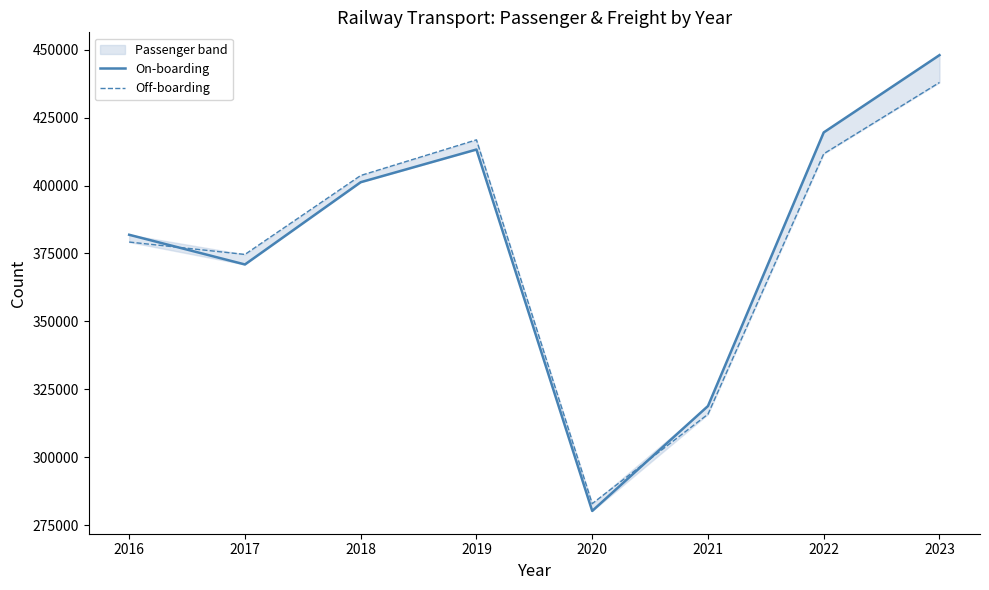

Rank the series at 2016 from highest to lowest value.

On-boarding, Off-boarding